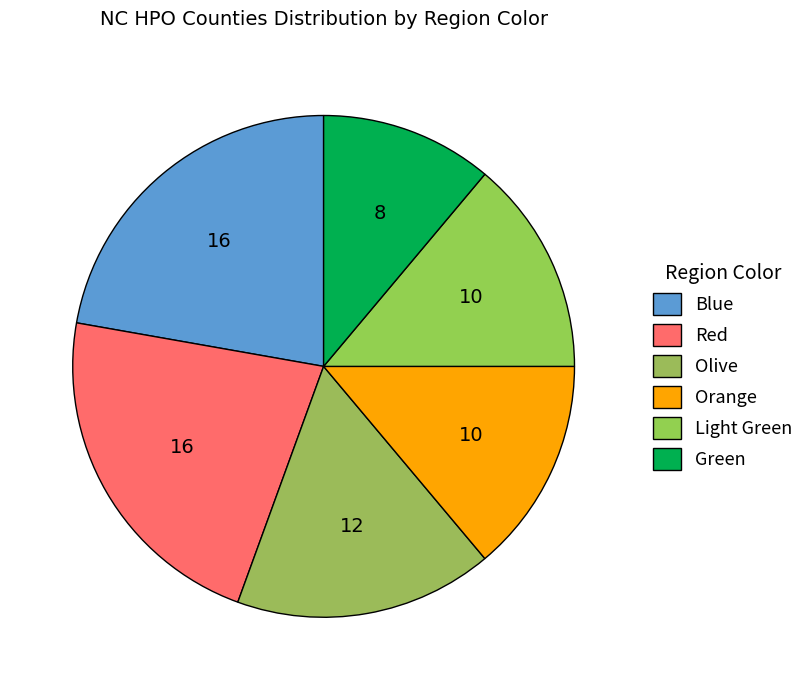

What is the change in value from Olive to Orange?

-2